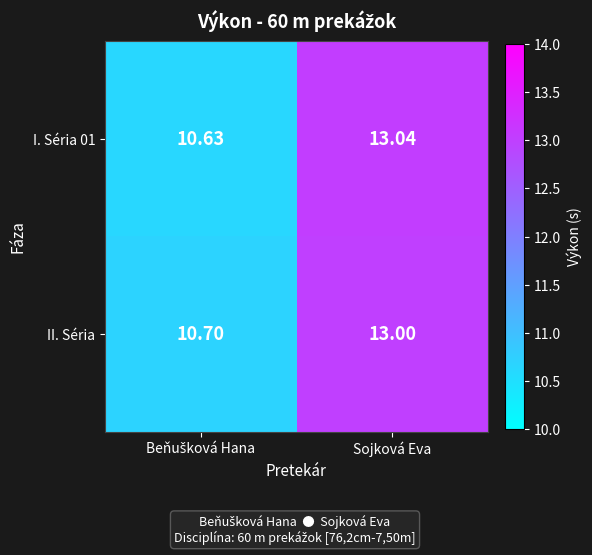

How many categories are shown in the chart?

2